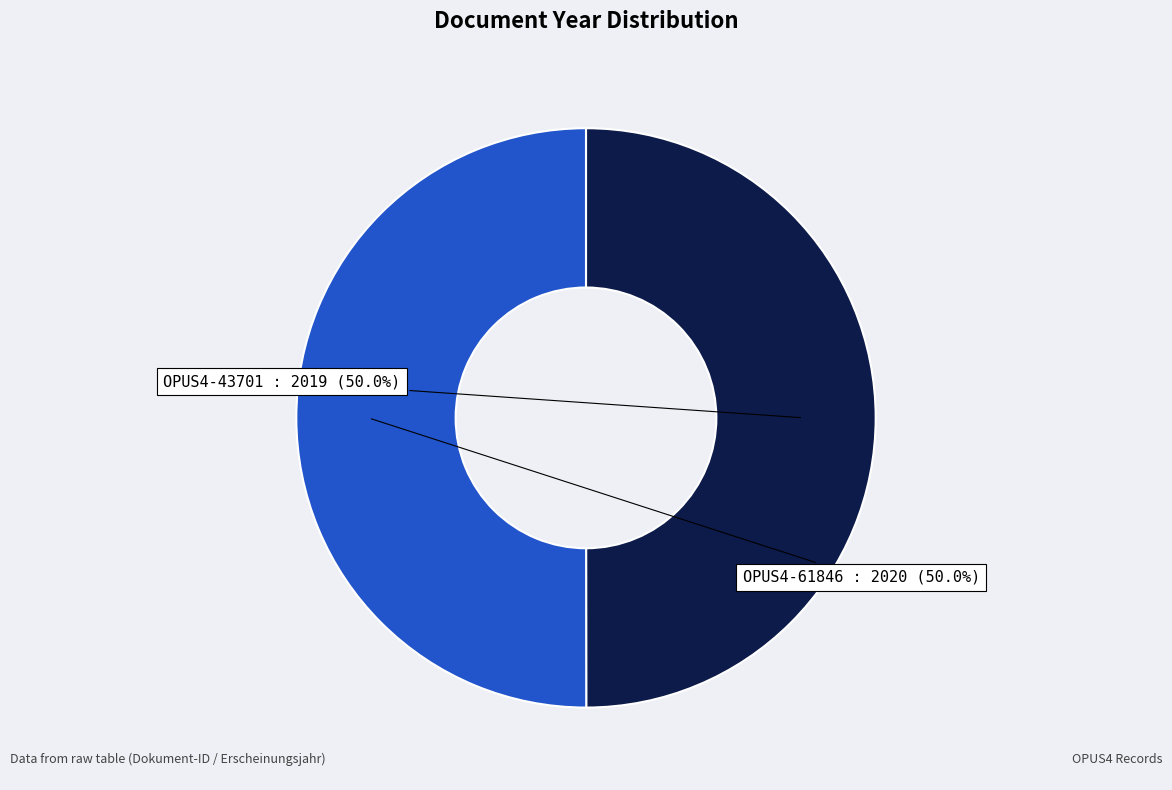

How many slices are in this pie chart?

2